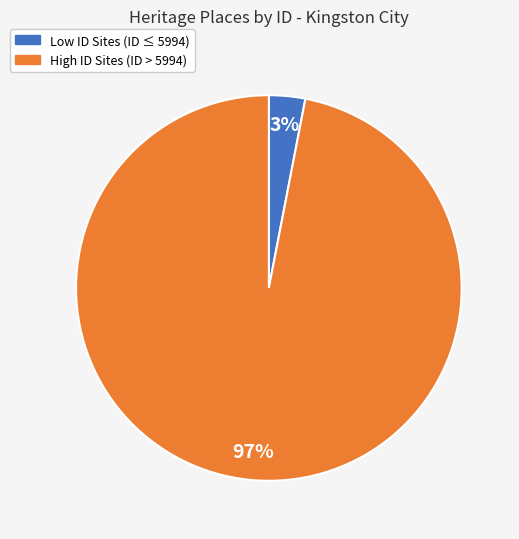

Which slice represents more than half of the pie?

High ID Sites (ID > 5994)